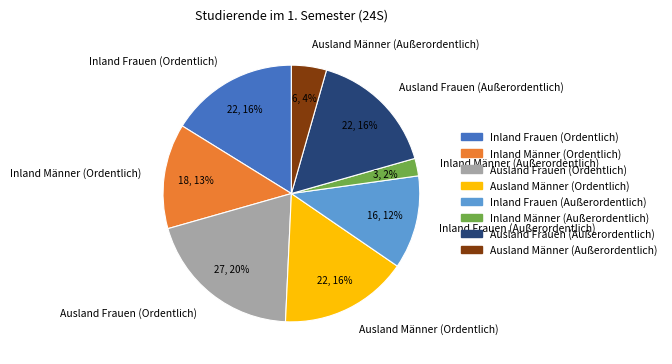

Which category has the biggest portion of the pie?

Ausland Frauen (Ordentlich)